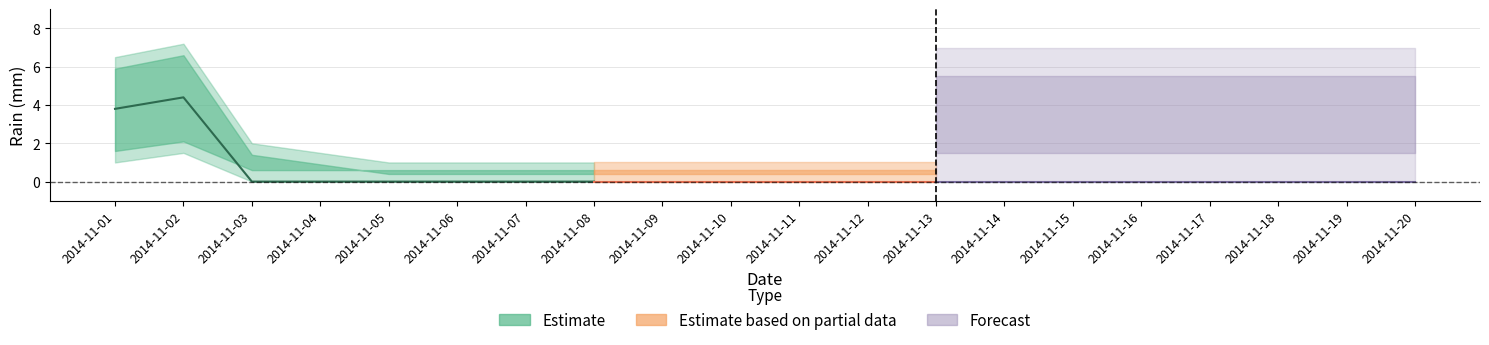

True or false: lower_estimate and upper_estimate cross at least once.

False